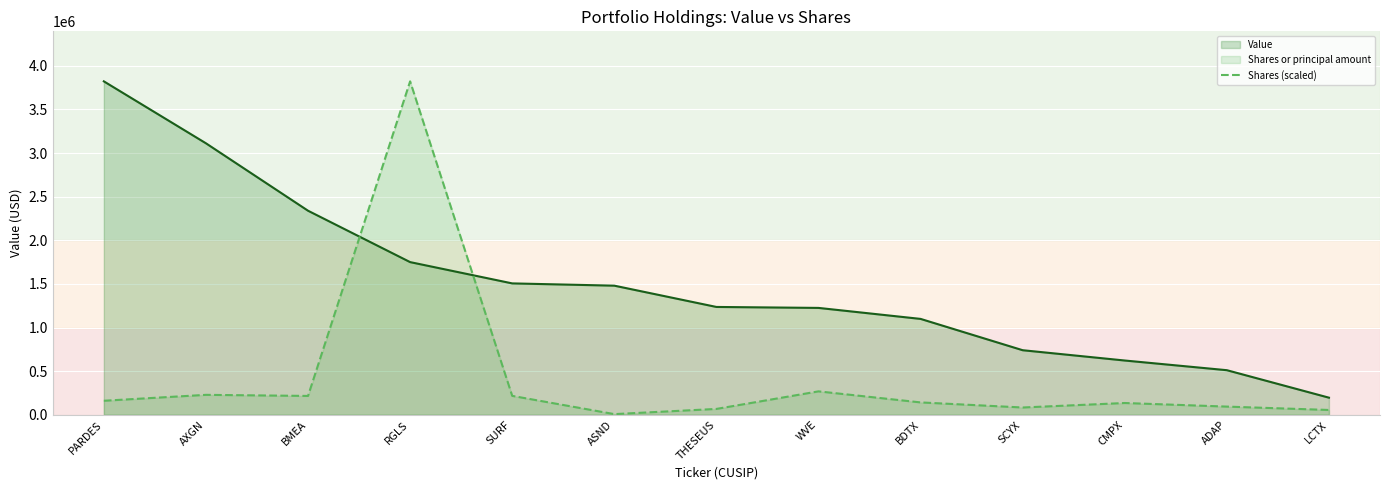

What value does the Shares (scaled) series have at PARDES?

160638.7